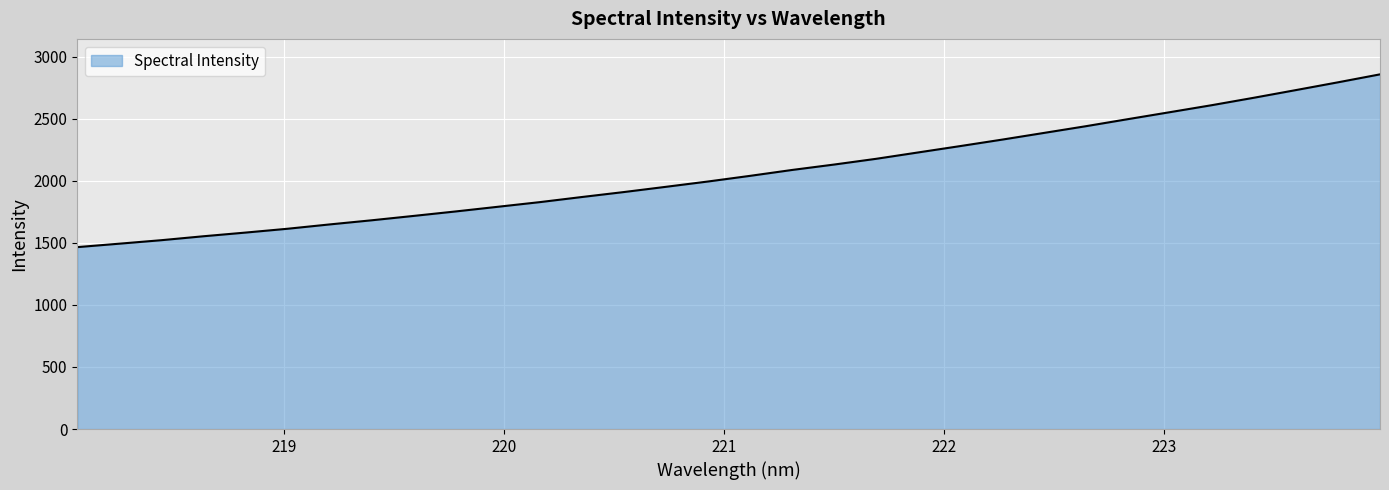

What is the difference between the maximum and minimum values?

1391.8